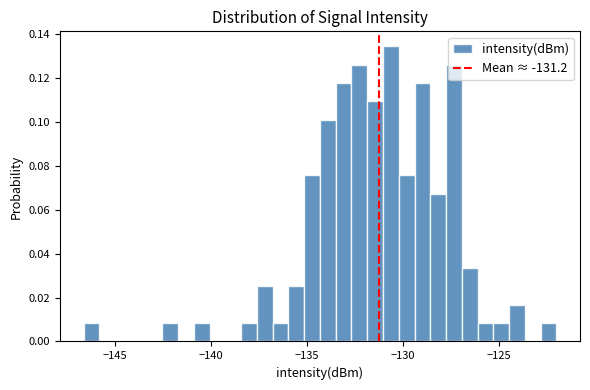

Around what value on the x-axis is the tallest bar? Give the approximate position of its centre, as read against the axis.

-130.5